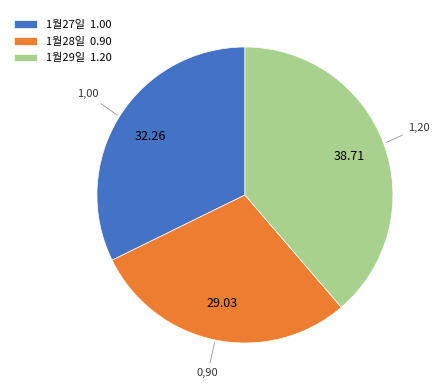

How many segments does this pie chart have?

3